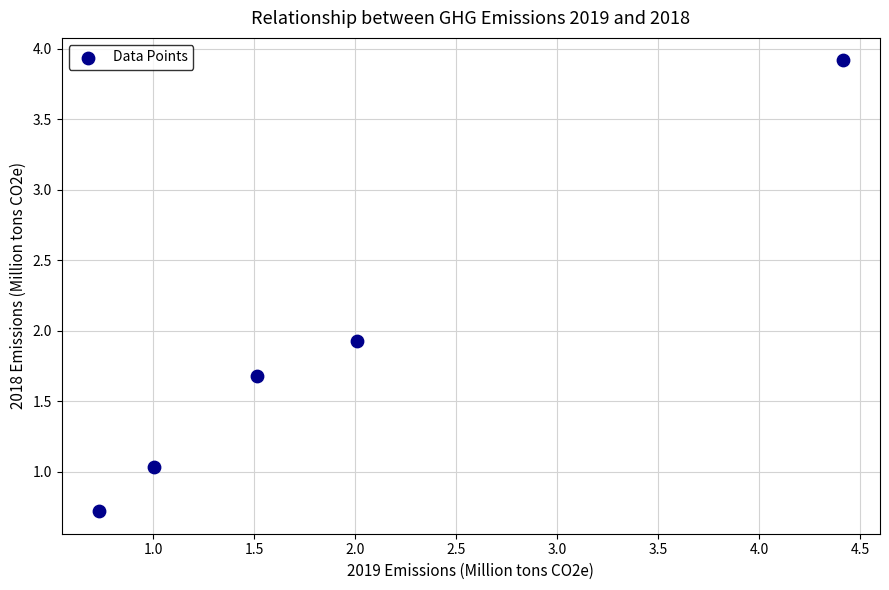

What is the range of Y values (max minus min)?

3.2